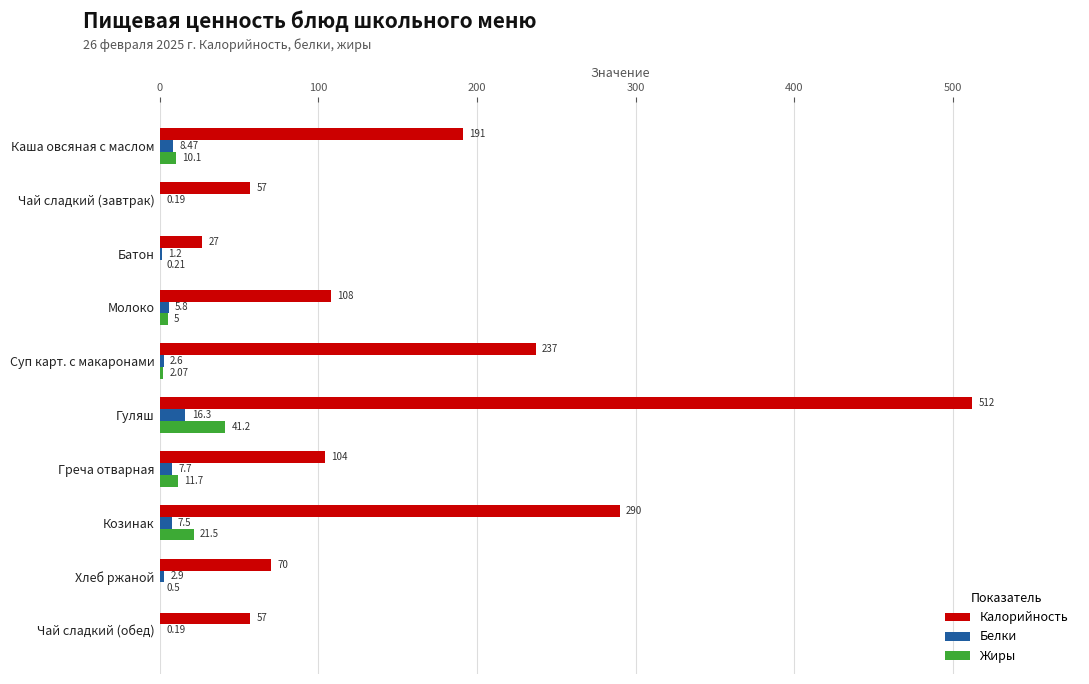

At which category is the sum across all series the highest?

Гуляш